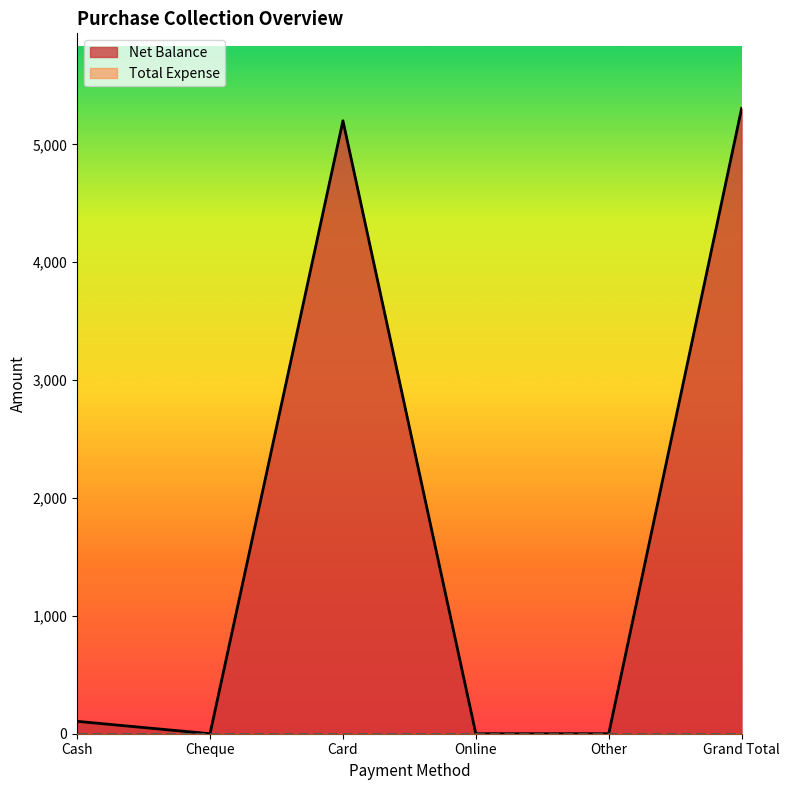

How many values exceed 105?

2